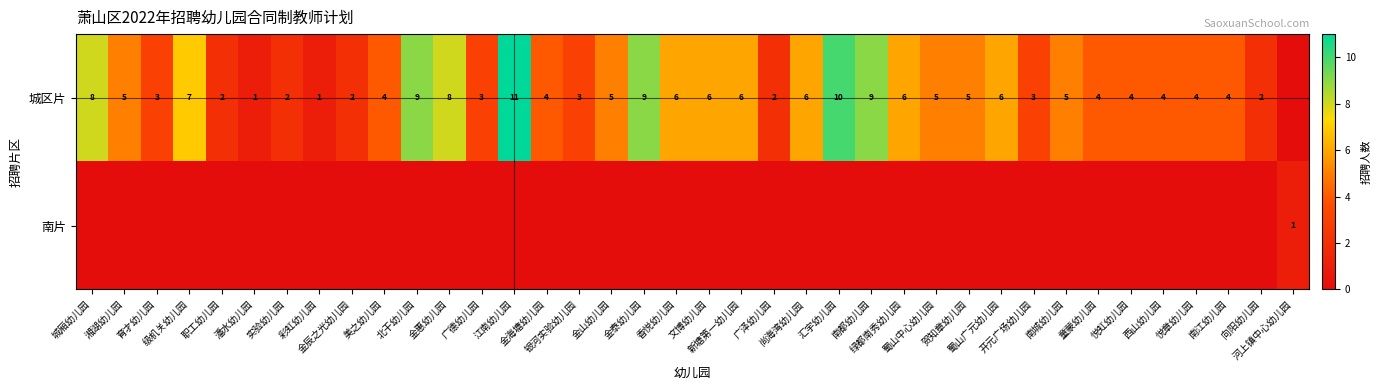

What is the difference between the maximum and minimum values in the 南片 series?

1